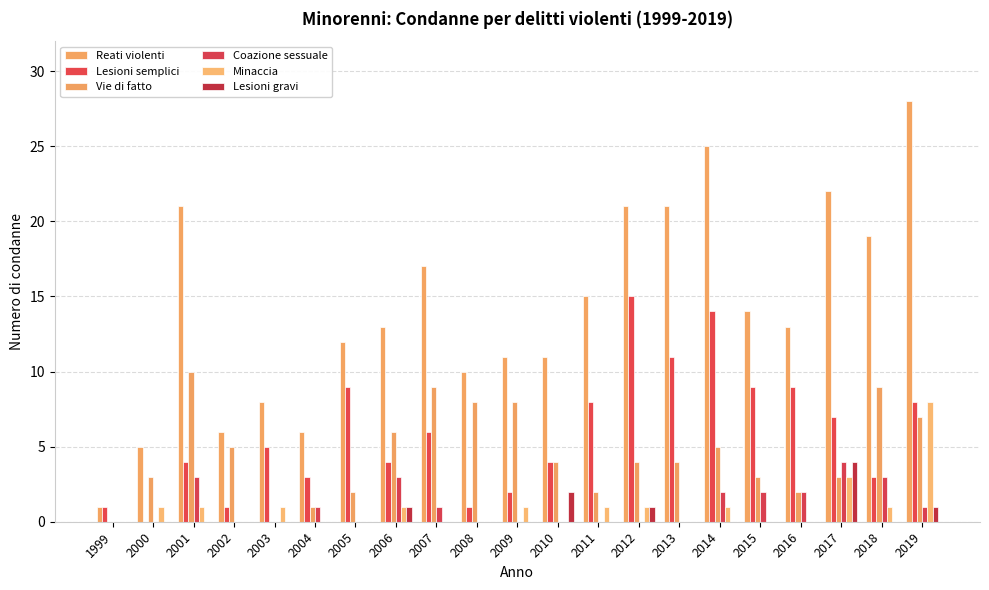

Which series changed the most between 2006 and 2014?

Reati violenti